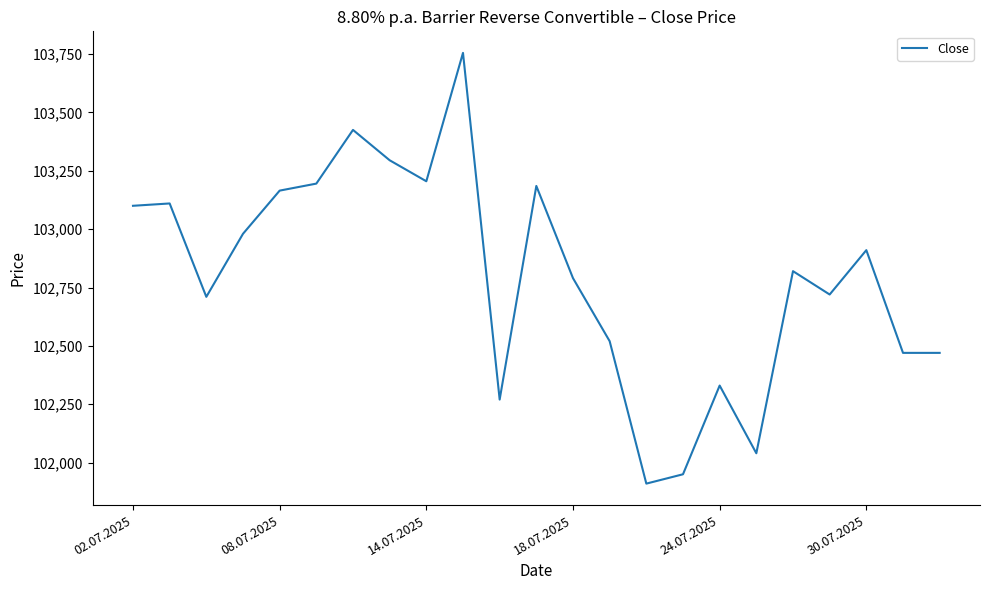

What is the smallest value displayed?

101910